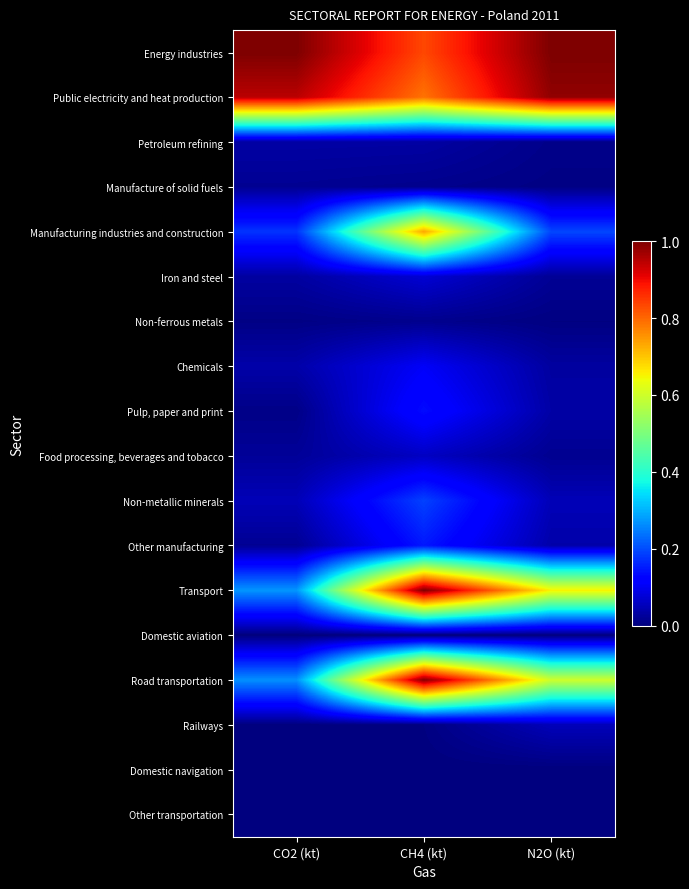

Reading left to right, list all the values displayed in this chart.

Energy industries: CO2 (kt)=1.0	CH4 (kt)=0.8	N2O (kt)=1.0
Public electricity and heat production: CO2 (kt)=0.9	CH4 (kt)=0.8	N2O (kt)=1.0
Petroleum refining: CO2 (kt)=0.0	CH4 (kt)=0.0	N2O (kt)=0.0
Manufacture of solid fuels: CO2 (kt)=0.0	CH4 (kt)=0.0	N2O (kt)=0.0
Manufacturing industries and construction: CO2 (kt)=0.2	CH4 (kt)=0.7	N2O (kt)=0.2
Iron and steel: CO2 (kt)=0.0	CH4 (kt)=0.1	N2O (kt)=0.0
Non-ferrous metals: CO2 (kt)=0.0	CH4 (kt)=0.0	N2O (kt)=0.0
Chemicals: CO2 (kt)=0.0	CH4 (kt)=0.1	N2O (kt)=0.0
Pulp, paper and print: CO2 (kt)=0.0	CH4 (kt)=0.1	N2O (kt)=0.0
Food processing, beverages and tobacco: CO2 (kt)=0.0	CH4 (kt)=0.1	N2O (kt)=0.0
Non-metallic minerals: CO2 (kt)=0.0	CH4 (kt)=0.2	N2O (kt)=0.0
Other manufacturing: CO2 (kt)=0.0	CH4 (kt)=0.1	N2O (kt)=0.0
Transport: CO2 (kt)=0.3	CH4 (kt)=1.0	N2O (kt)=0.7
Domestic aviation: CO2 (kt)=0.0	CH4 (kt)=0.0	N2O (kt)=0.0
Road transportation: CO2 (kt)=0.3	CH4 (kt)=1.0	N2O (kt)=0.6
Railways: CO2 (kt)=0.0	CH4 (kt)=0.0	N2O (kt)=0.1
Domestic navigation: CO2 (kt)=0.0	CH4 (kt)=0.0	N2O (kt)=0.0
Other transportation: CO2 (kt)=0.0	CH4 (kt)=0.0	N2O (kt)=0.0